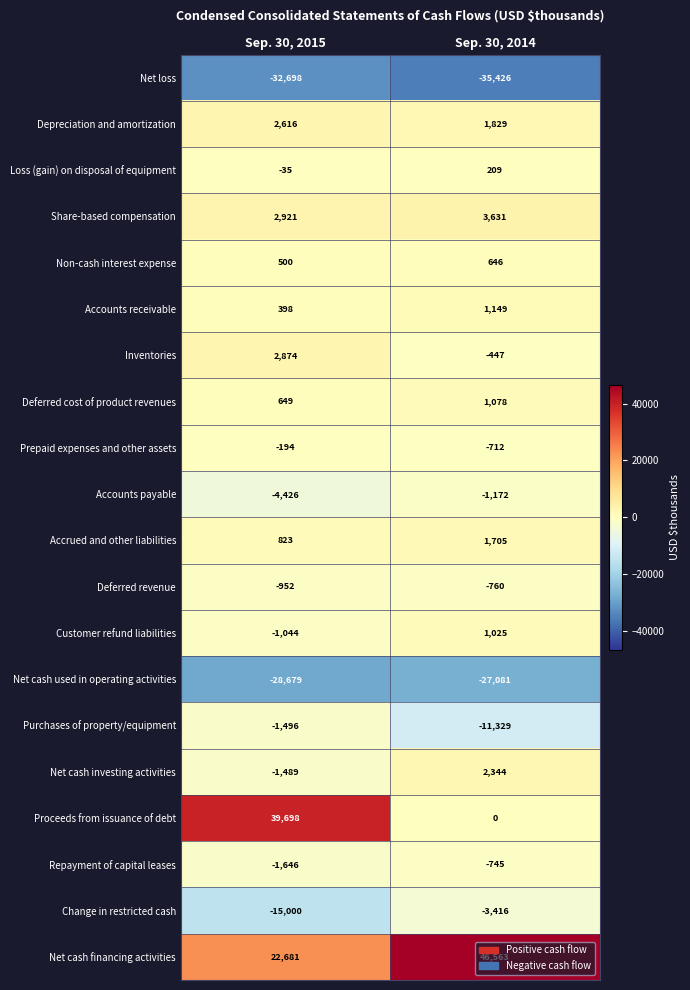

What is the sum of the Inventories values at Sep. 30, 2014 and Sep. 30, 2015?

2427